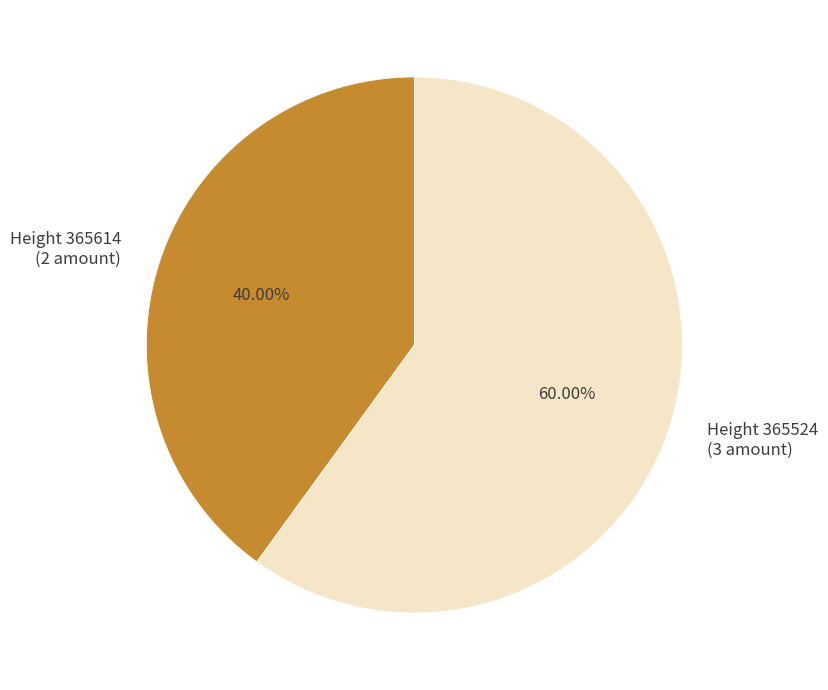

The Height 365614 slice represents 40% of the pie. True or false?

True